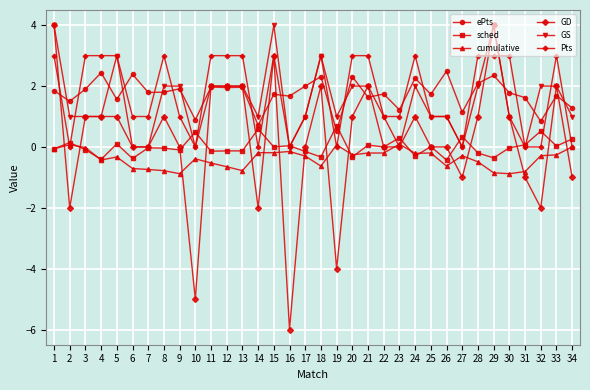

True or false: GD has more than 0 interior local peaks.

True